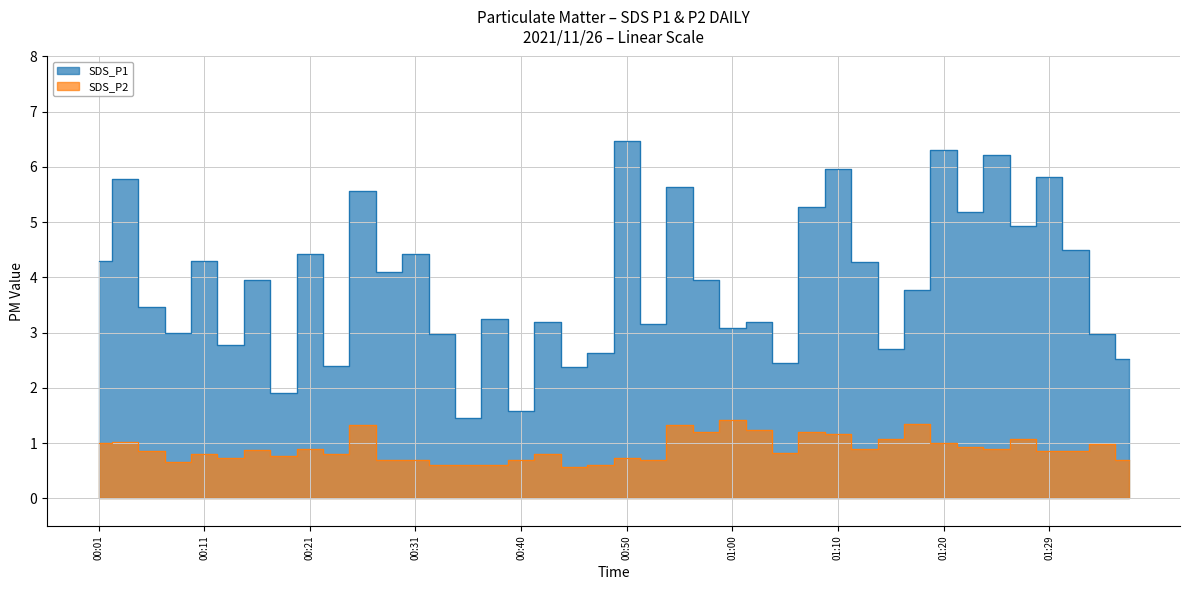

What are all the series names shown in the legend?

SDS_P1, SDS_P2